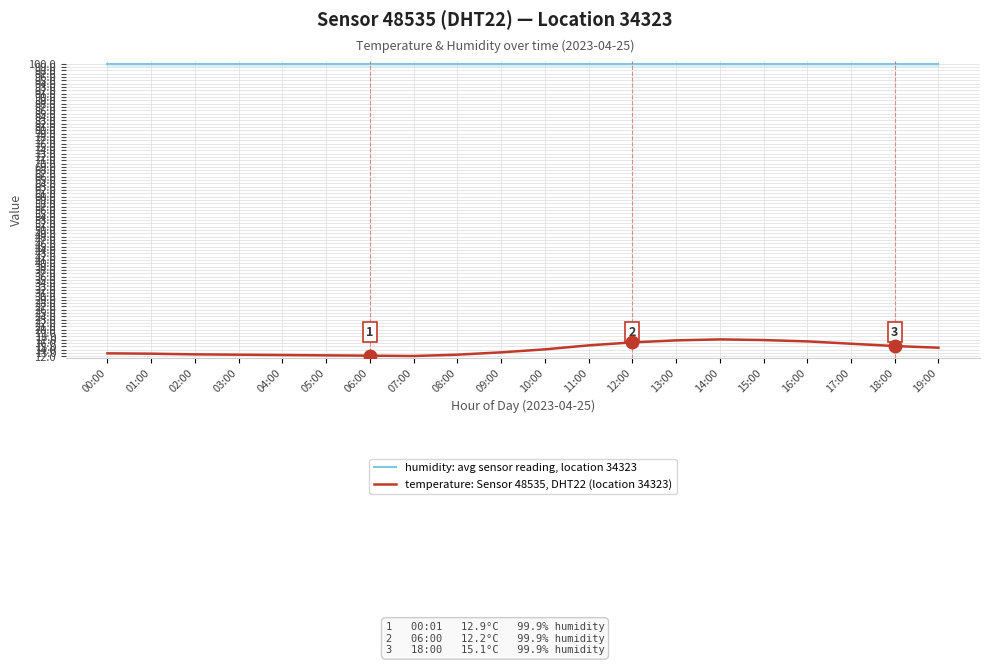

What position from the left is 19:00?

20